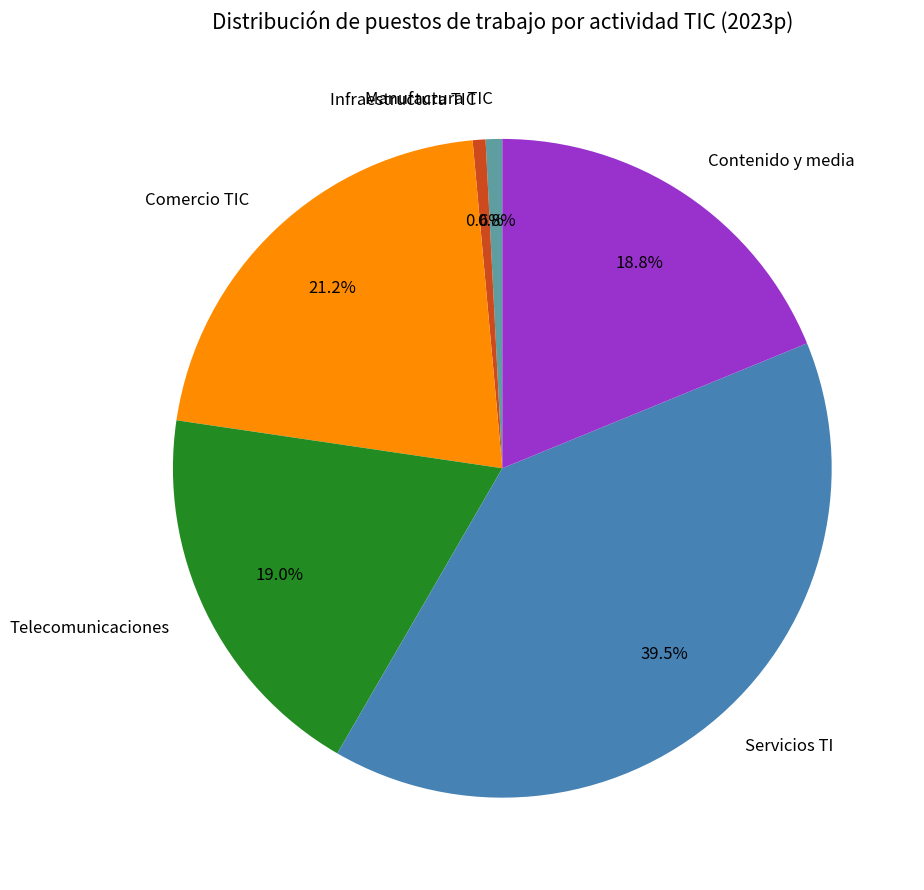

What is the ratio of the value at Infraestructura TIC to the value at Manufactura TIC?

0.8